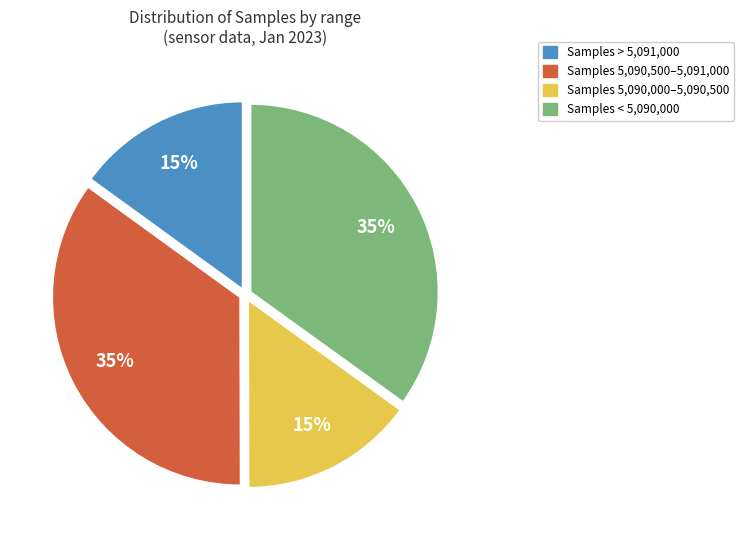

Is there any slice that represents more than half of the pie?

No